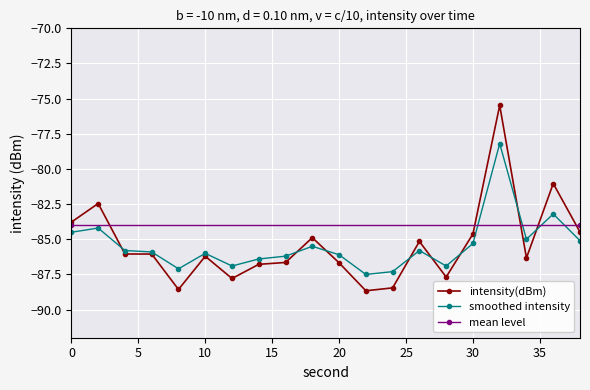

At which category does intensity(dBm) reach its first local peak?

2